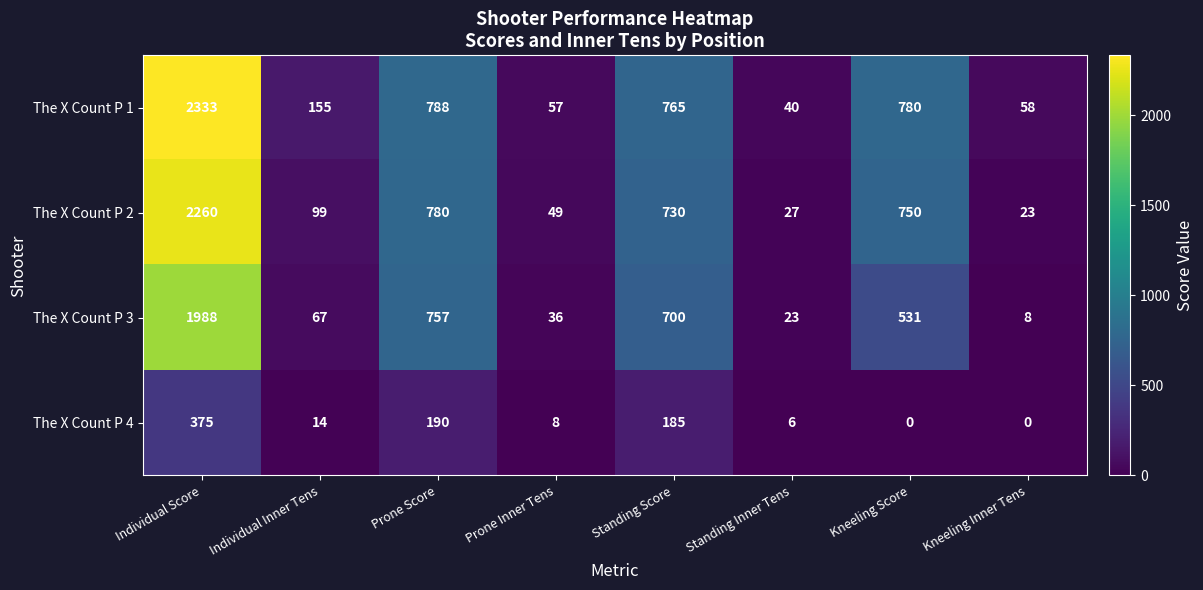

What is the approximate value of The X Count P 2 at Kneeling Score?

750